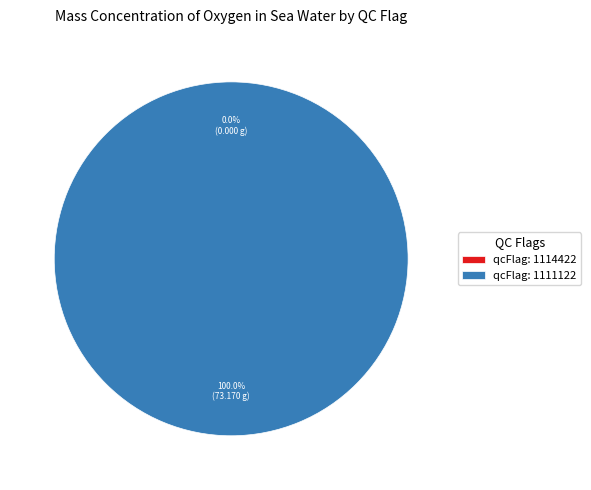

Between 1111122 and 1111122, which is larger?

1111122